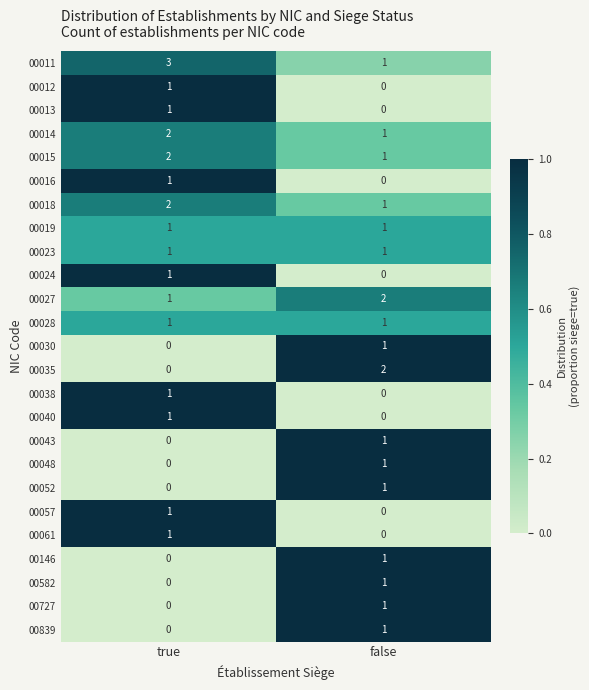

List the labels in order of 00016 value, smallest first.

false, true